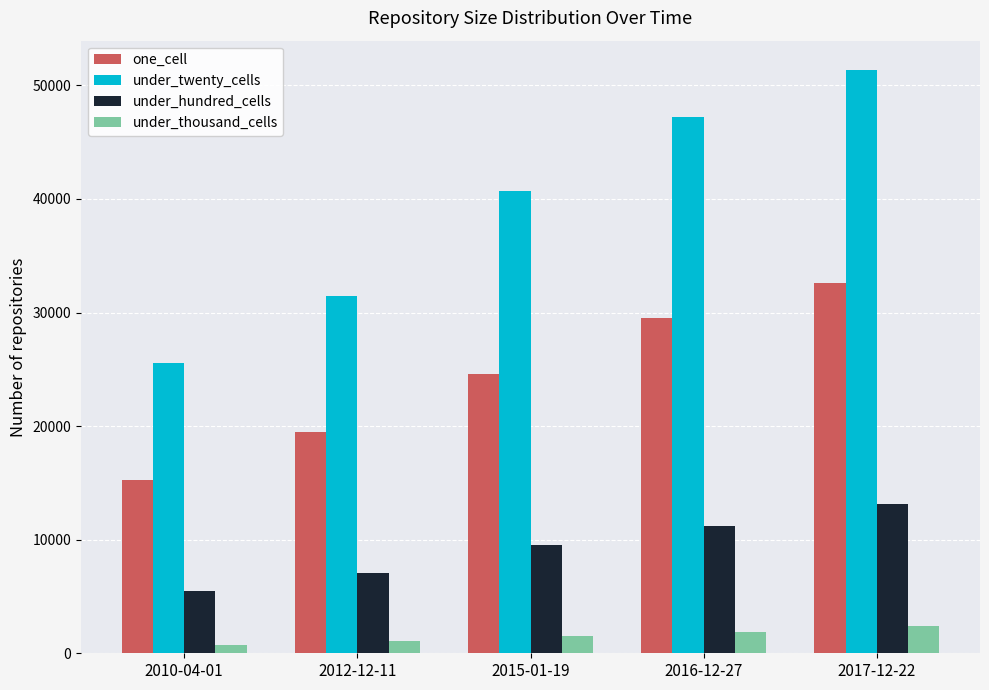

How many series are shown in this chart?

4